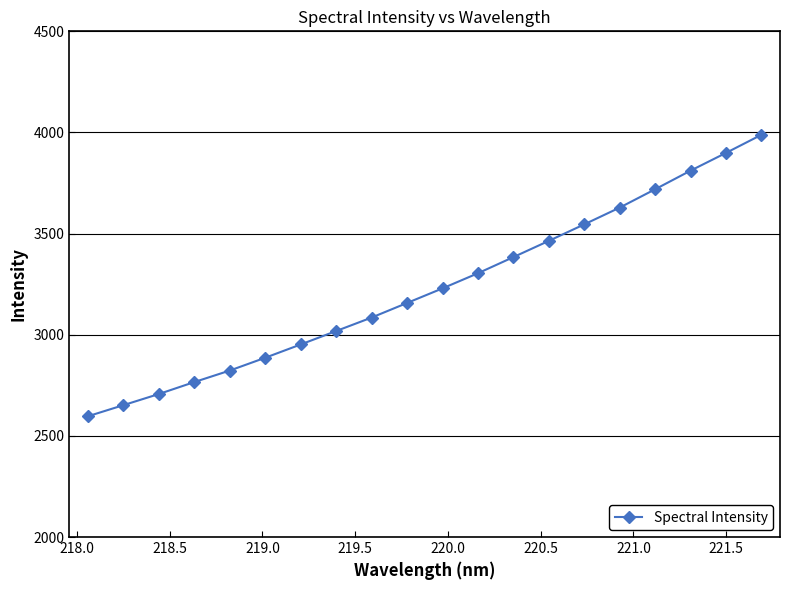

What is the average value?

3231.1